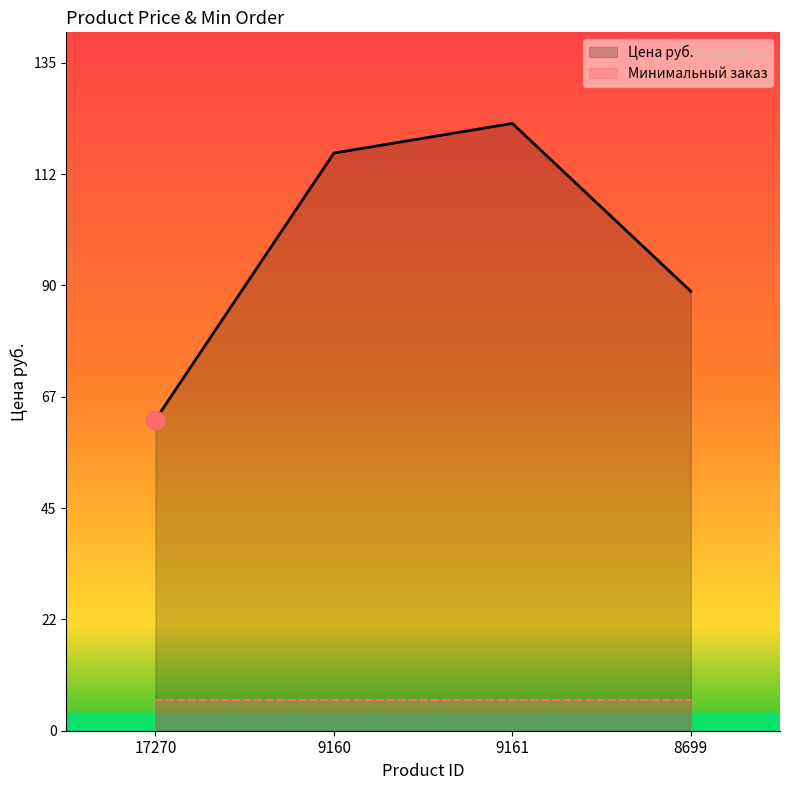

At how many categories does at least one series exceed 81?

3